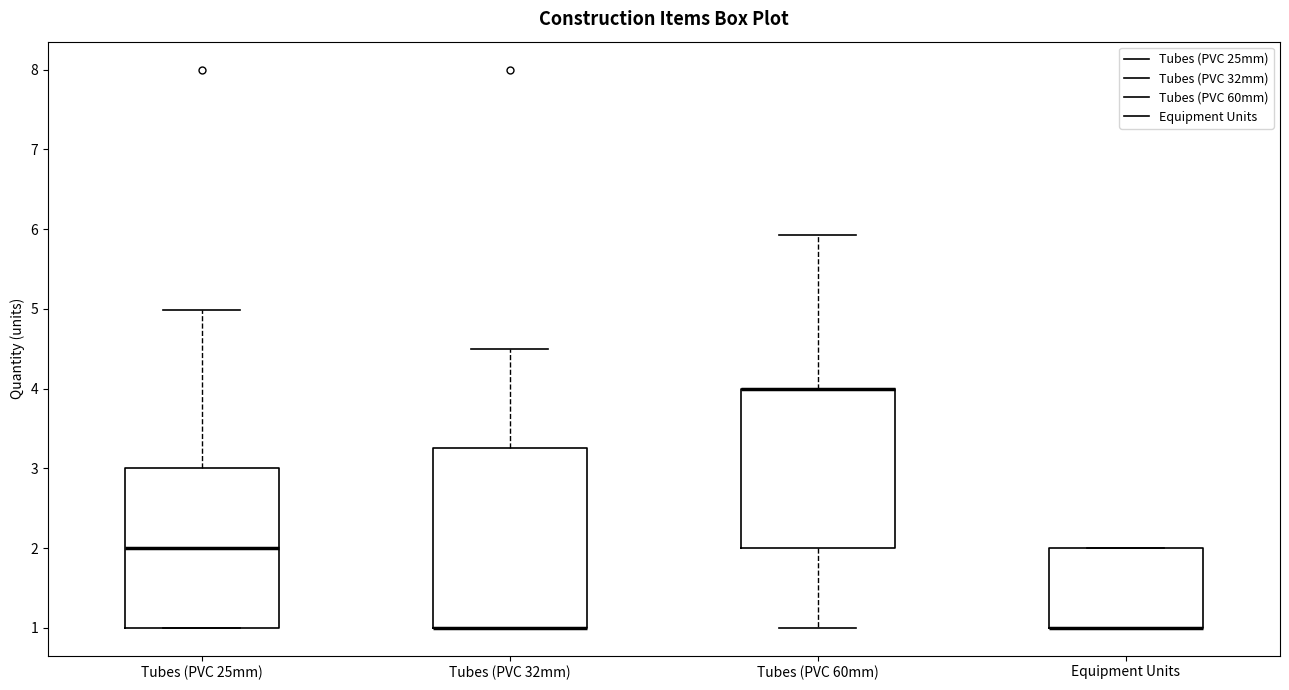

Where is the lower edge of the box for Equipment Units on the y-axis? The values are not printed on the chart, so give them approximately, as read against the axis.

1.0